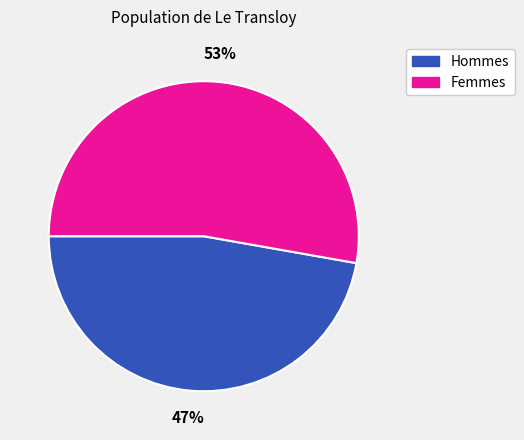

To the nearest percent, what is the difference between the largest and smallest slice percentages?

6%